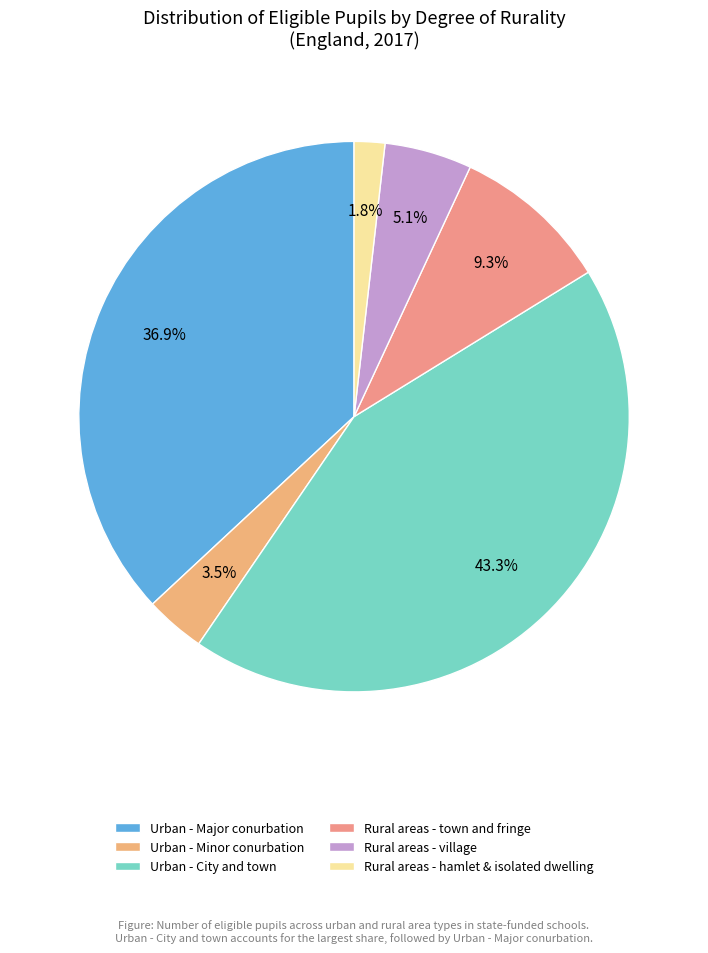

Is there a majority slice in this chart?

No